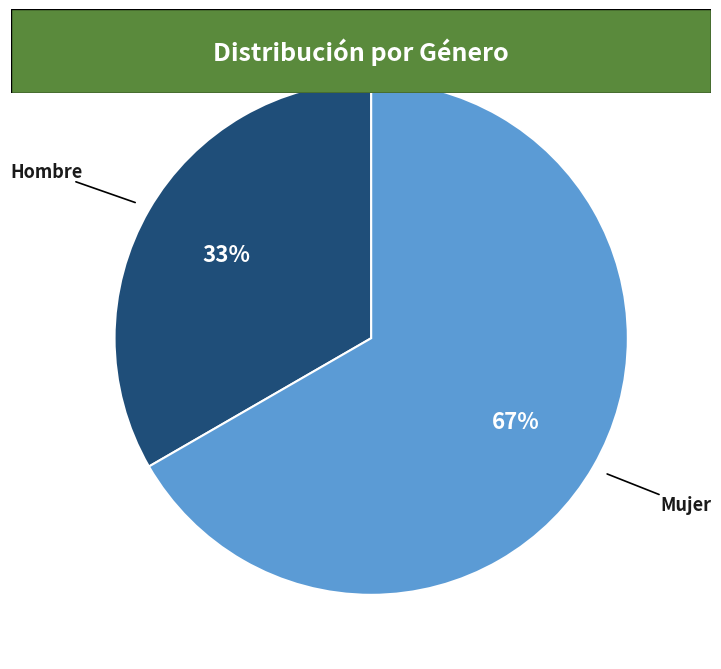

Is it true that Hombre is 33% of the pie?

True